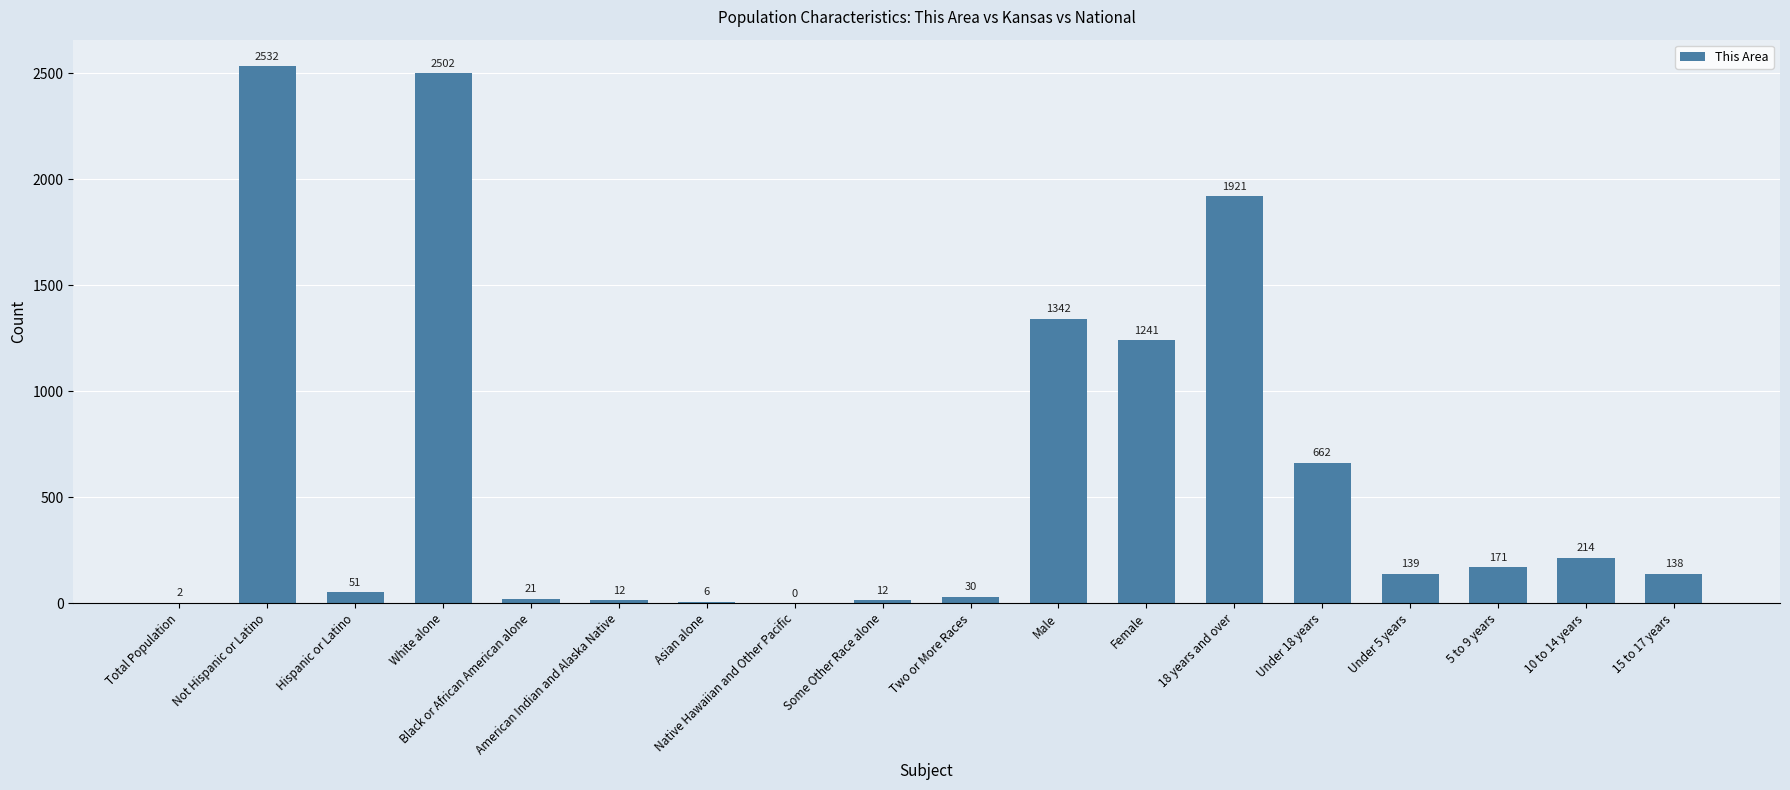

What is the maximum value shown in the chart?

2532